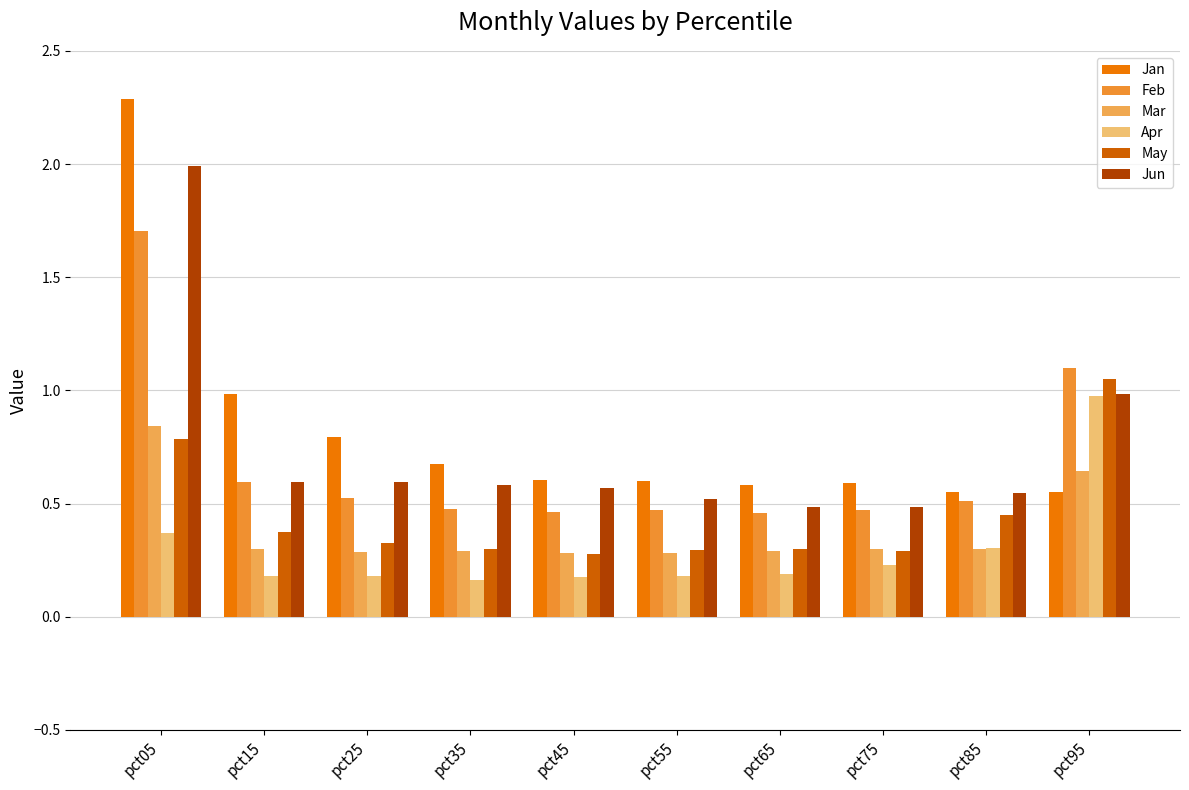

What is the approximate value of Mar at pct15?

0.3